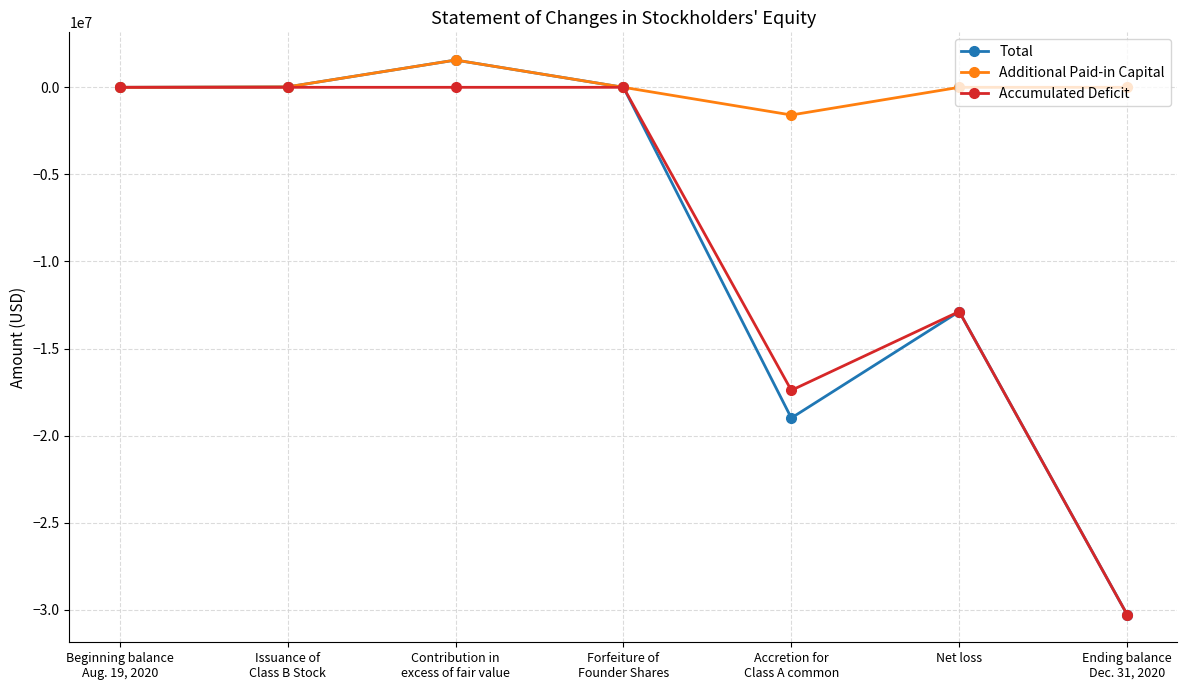

The value of Total at Contribution in
excess of fair value is 1565055. True or false?

True